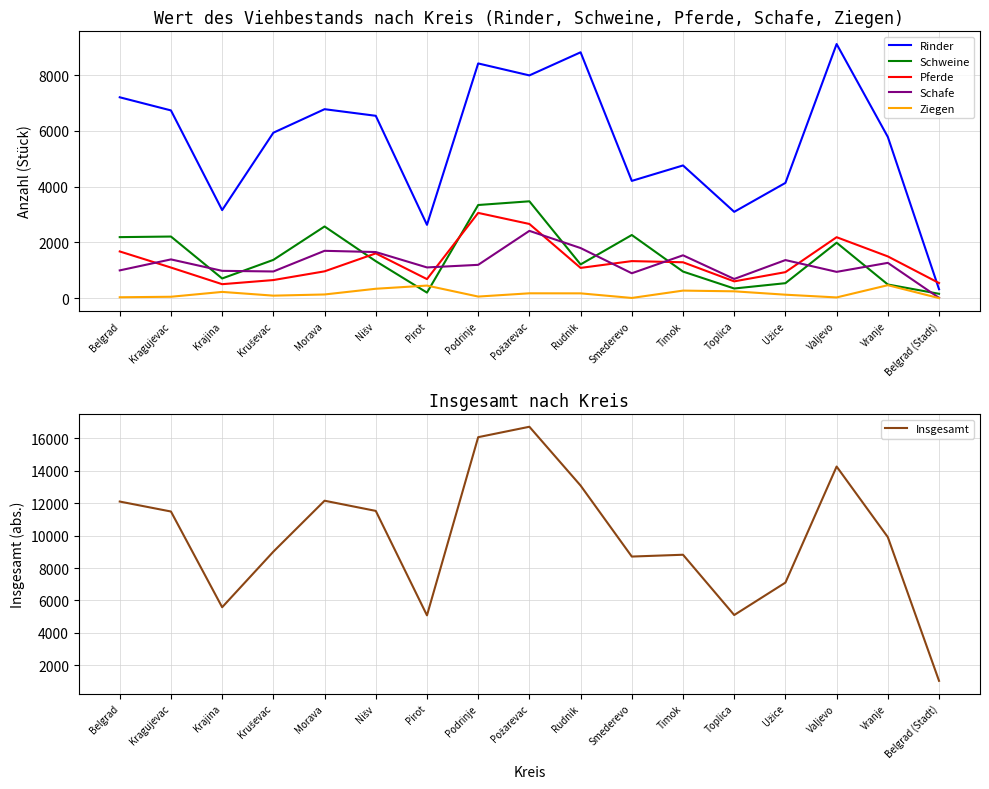

Reading right to left, list all the values displayed in this chart.

Rinder: Belgrad (Stadt)=322	Vranje=5784	Valjevo=9116	Užice=4135	Toplica=3097	Timok=4761	Smederevo=4207	Rudnik=8820	Požarevac=7991	Podrinje=8420	Pirot=2631	Nišv=6542	Morava=6779	Kruševac=5935	Krajina=3159	Kragujevac=6735	Belgrad=7206
Schweine: Belgrad (Stadt)=157	Vranje=491	Valjevo=1990	Užice=538	Toplica=347	Timok=955	Smederevo=2266	Rudnik=1211	Požarevac=3475	Podrinje=3342	Pirot=200	Nišv=1328	Morava=2572	Kruševac=1374	Krajina=707	Kragujevac=2211	Belgrad=2190
Pferde: Belgrad (Stadt)=543	Vranje=1498	Valjevo=2187	Užice=934	Toplica=603	Timok=1288	Smederevo=1330	Rudnik=1086	Požarevac=2662	Podrinje=3059	Pirot=684	Nišv=1607	Morava=963	Kruševac=650	Krajina=502	Kragujevac=1099	Belgrad=1676
Schafe: Belgrad (Stadt)=12	Vranje=1267	Valjevo=944	Užice=1367	Toplica=689	Timok=1538	Smederevo=894	Rudnik=1798	Požarevac=2415	Podrinje=1196	Pirot=1103	Nišv=1655	Morava=1699	Kruševac=958	Krajina=981	Kragujevac=1391	Belgrad=997
Ziegen: Belgrad (Stadt)=2	Vranje=466	Valjevo=27	Užice=125	Toplica=246	Timok=272	Smederevo=8	Rudnik=173	Požarevac=175	Podrinje=58	Pirot=452	Nišv=338	Morava=133	Kruševac=91	Krajina=225	Kragujevac=51	Belgrad=33
Insgesamt: Belgrad (Stadt)=1034	Vranje=9906	Valjevo=14264	Užice=7099	Toplica=5097	Timok=8819	Smederevo=8707	Rudnik=13089	Požarevac=16720	Podrinje=16077	Pirot=5077	Nišv=11526	Morava=12154	Kruševac=9009	Krajina=5579	Kragujevac=11488	Belgrad=12103